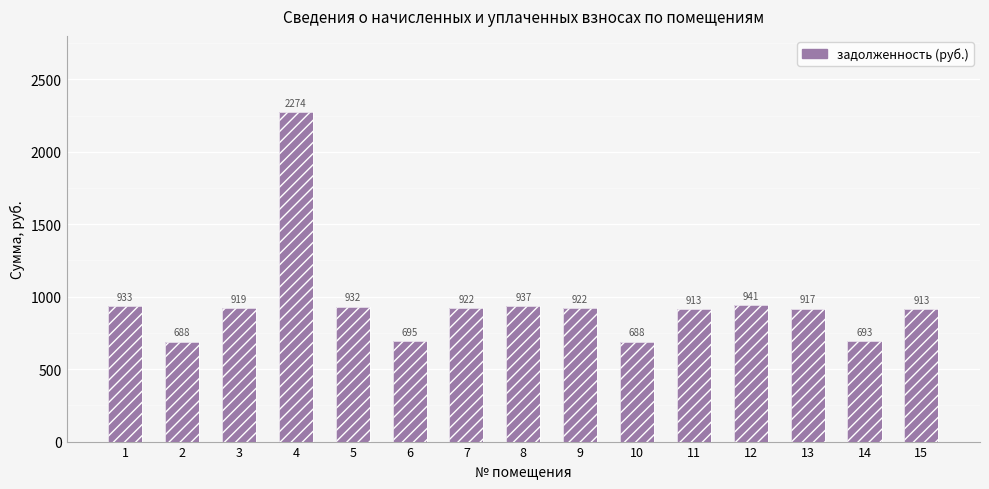

How many bars are there in total?

15